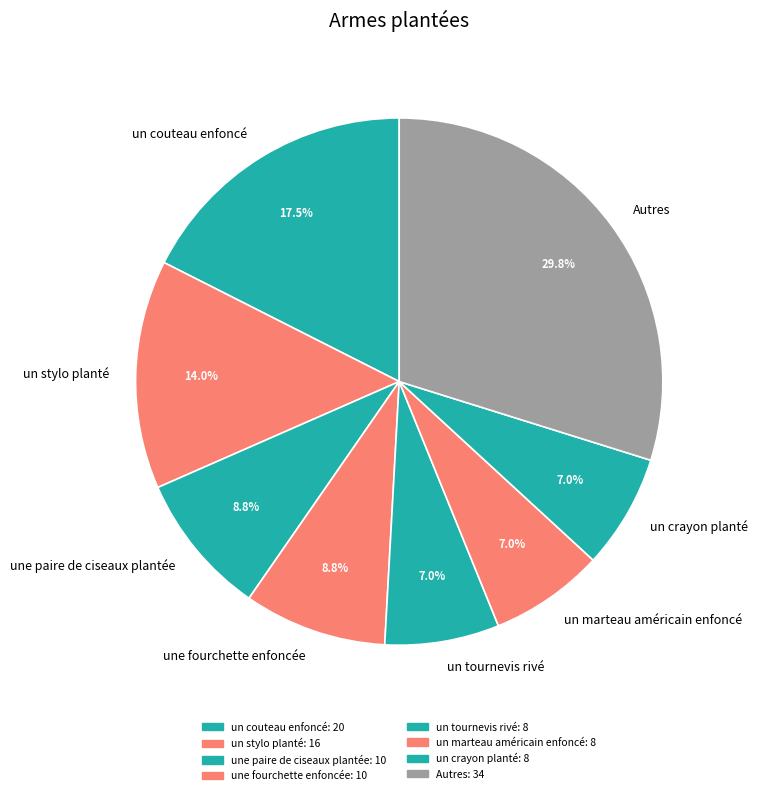

What percentage is the un crayon planté slice, to the nearest percent?

7%